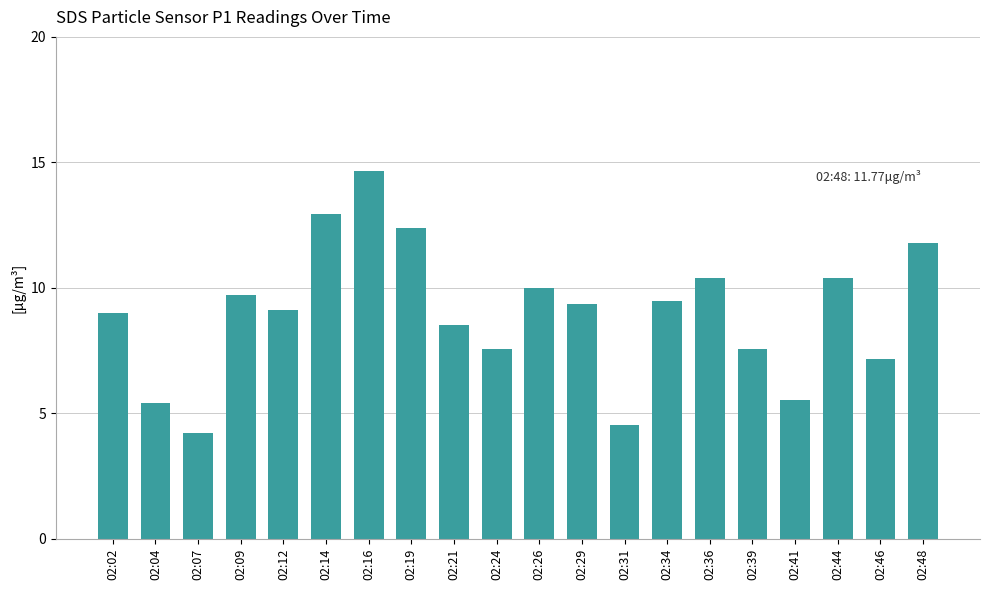

The chart shows a value of 2.0 at 02:07. True or false?

False